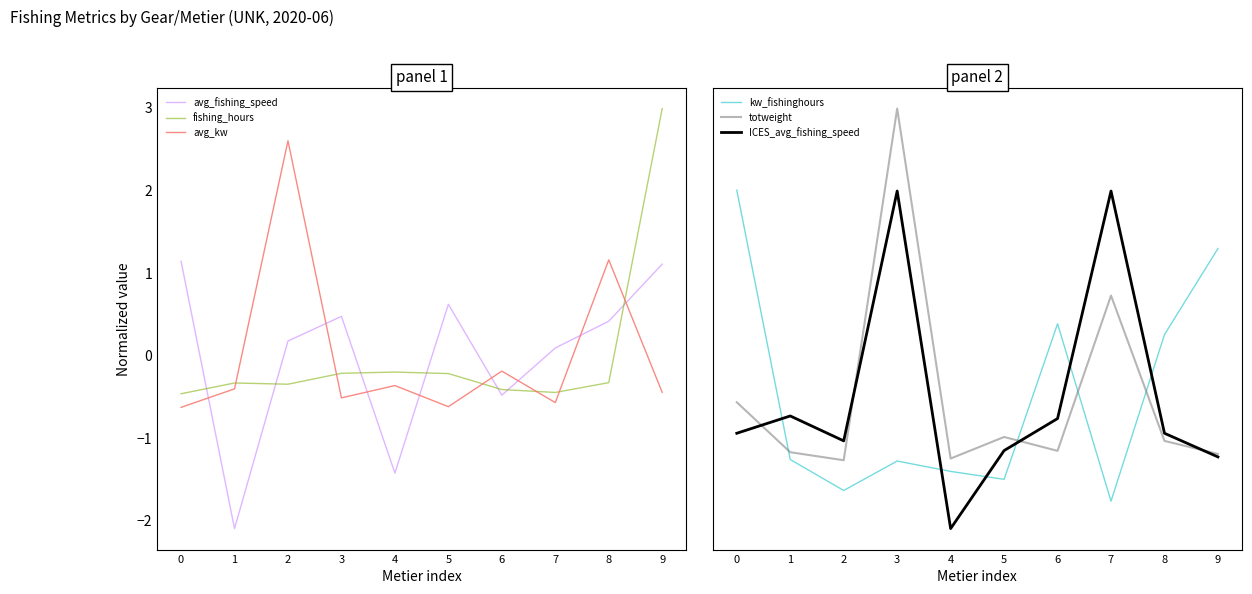

How many lines are shown in the chart?

6